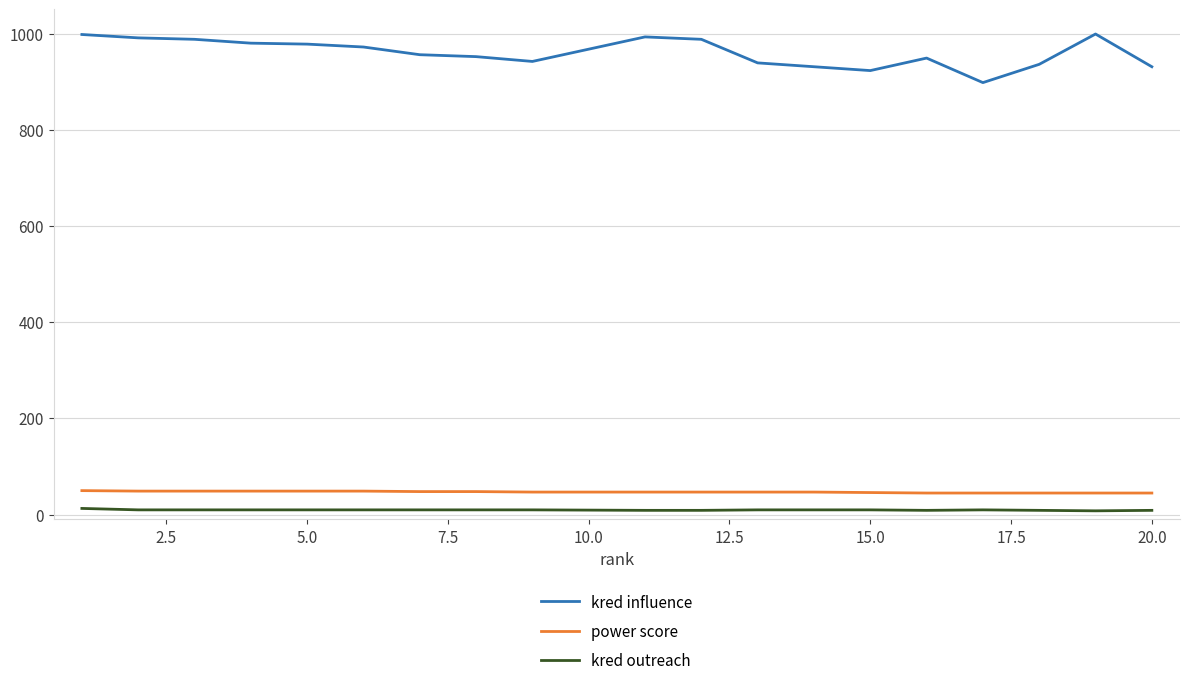

True or false: kred influence and power score cross at least once.

False